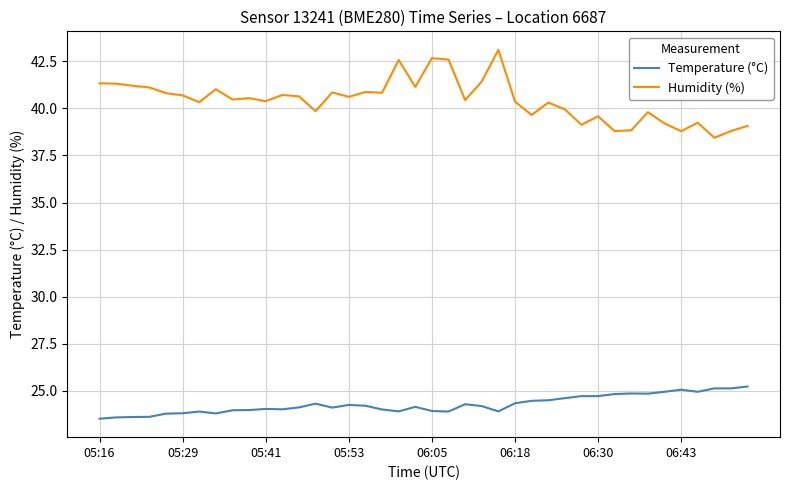

True or false: Humidity (%) and Temperature (°C) intersect in this chart.

False